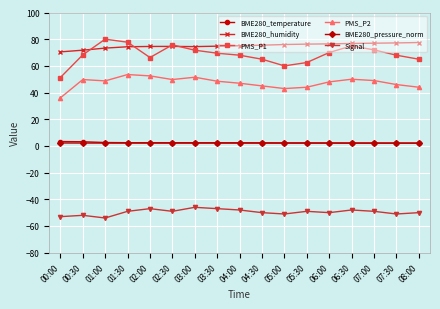

What is the label of the 3rd point from the left?

01:00